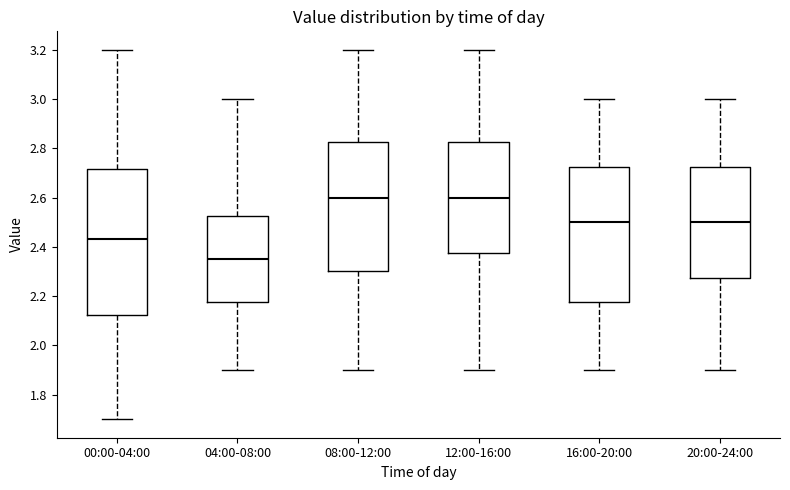

Reading left to right, transcribe this box plot: for each box, give where its median line is, the range the box spans, and where its two whiskers end, as read against the y-axis. The values are not printed on the chart, so give them approximately, as read against the axis.

00:00-04:00: median 2.44, box 2.12 to 2.72, whiskers 1.70 to 3.20
04:00-08:00: median 2.36, box 2.18 to 2.52, whiskers 1.90 to 3.00
08:00-12:00: median 2.60, box 2.30 to 2.82, whiskers 1.90 to 3.20
12:00-16:00: median 2.60, box 2.38 to 2.82, whiskers 1.90 to 3.20
16:00-20:00: median 2.50, box 2.18 to 2.72, whiskers 1.90 to 3.00
20:00-24:00: median 2.50, box 2.28 to 2.72, whiskers 1.90 to 3.00